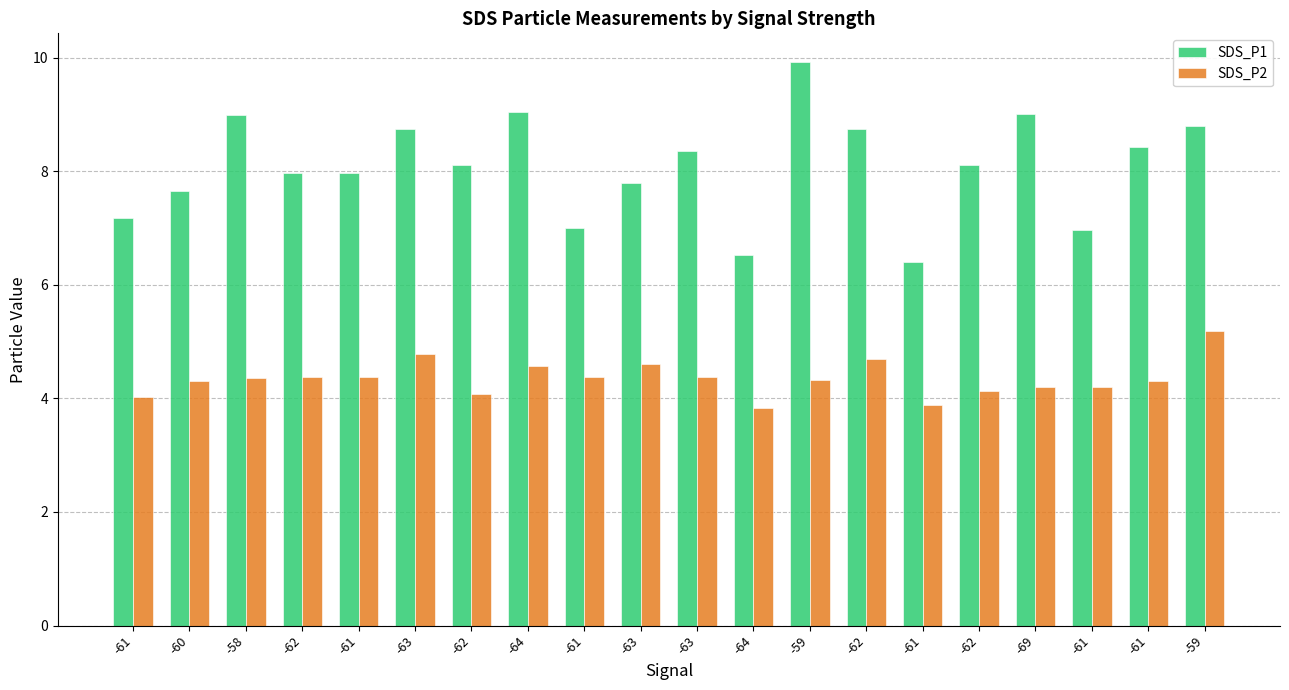

At which category is the sum across all series the highest?

-59